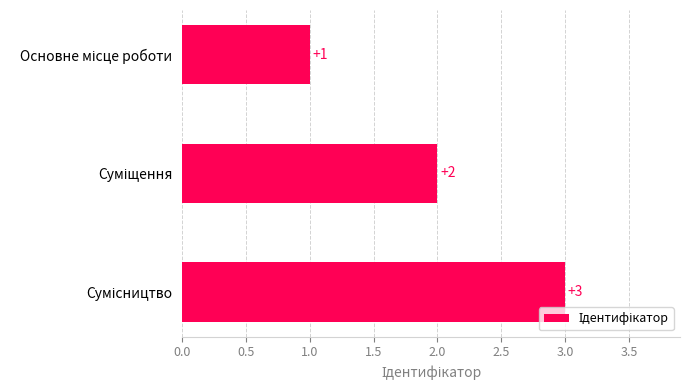

How many values are between 1 and 3?

3